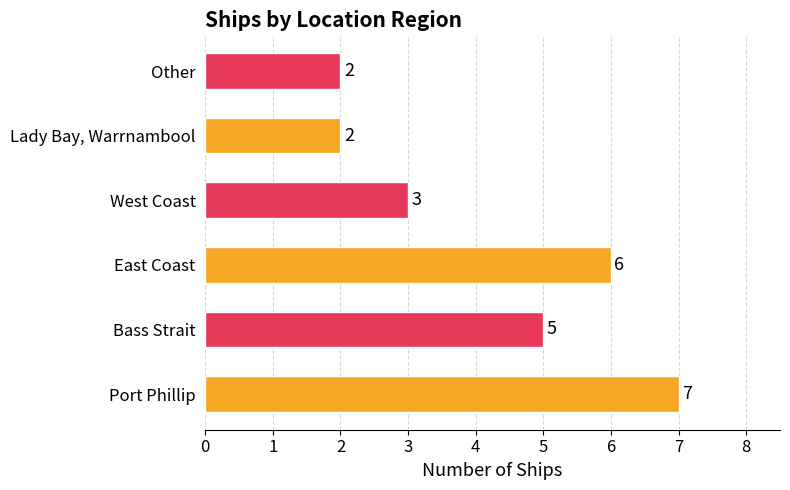

Reading bottom to top, extract all data points from this chart.

7	5	6	3	2	2